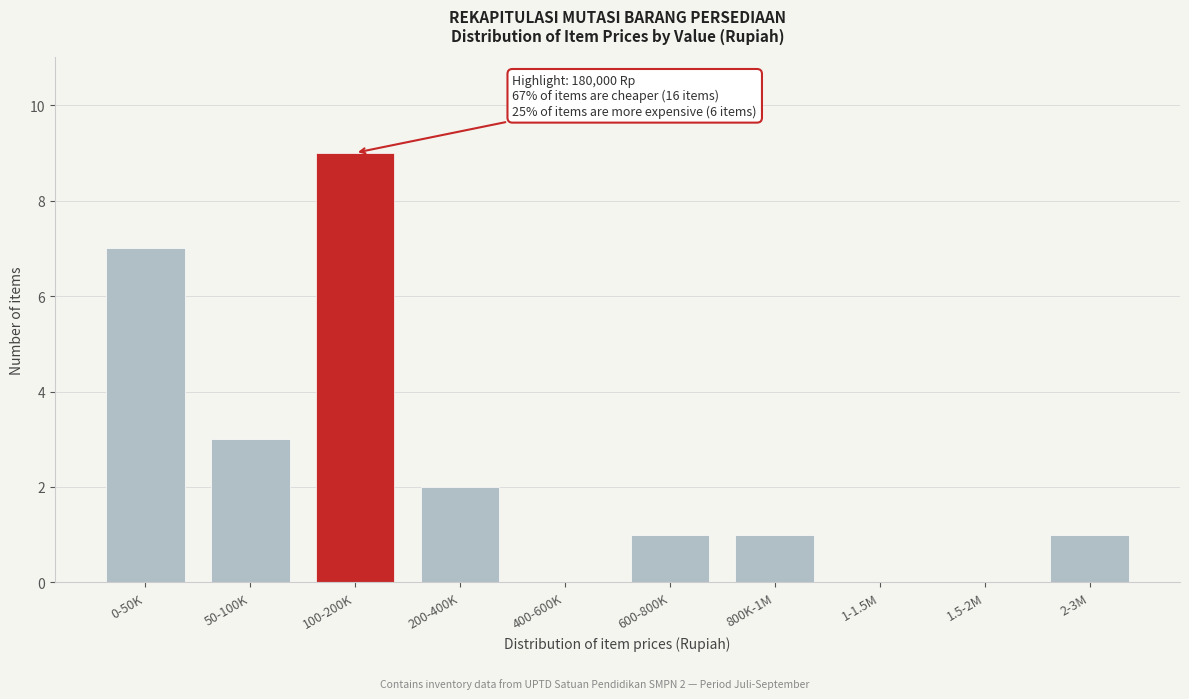

Reading right to left, list all the values displayed in this chart.

2-3M=1	1.5-2M=0	1-1.5M=0	800K-1M=1	600-800K=1	400-600K=0	200-400K=2	100-200K=9	50-100K=3	0-50K=7